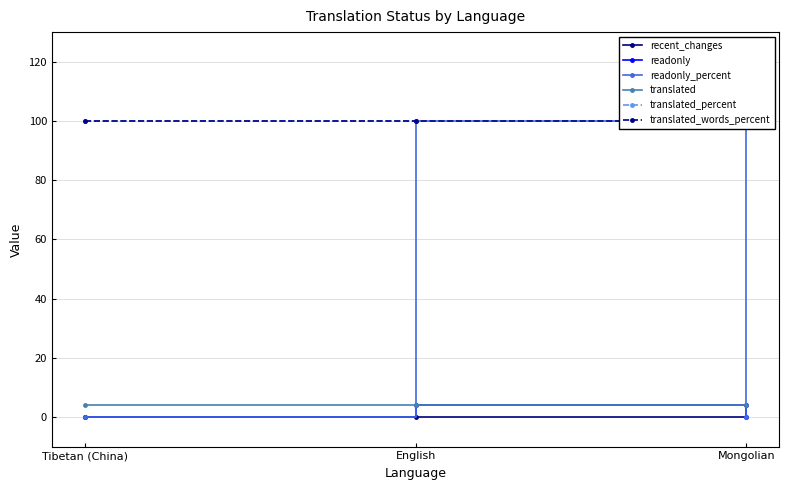

What is the sum of all translated_percent values?

300